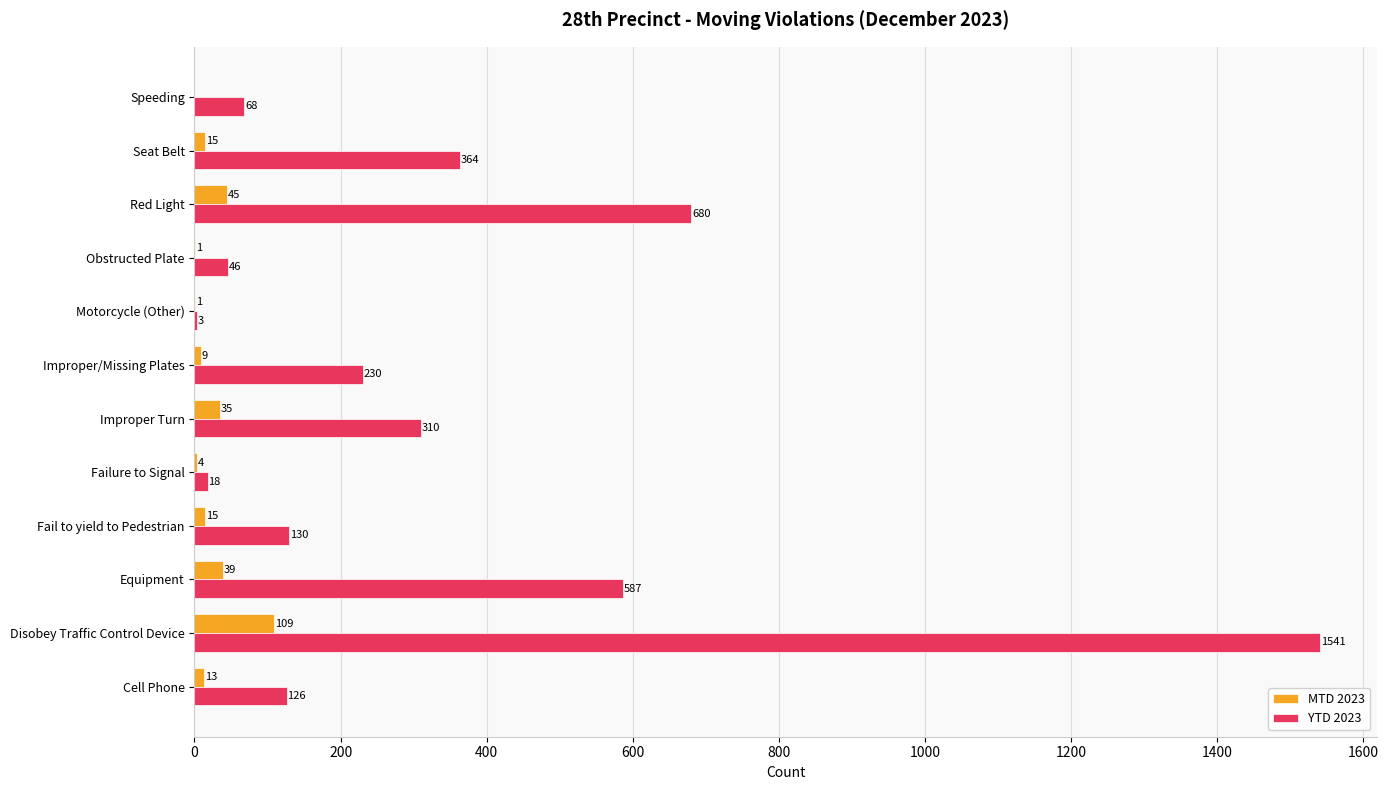

What are all the series names shown in the legend?

MTD 2023, YTD 2023